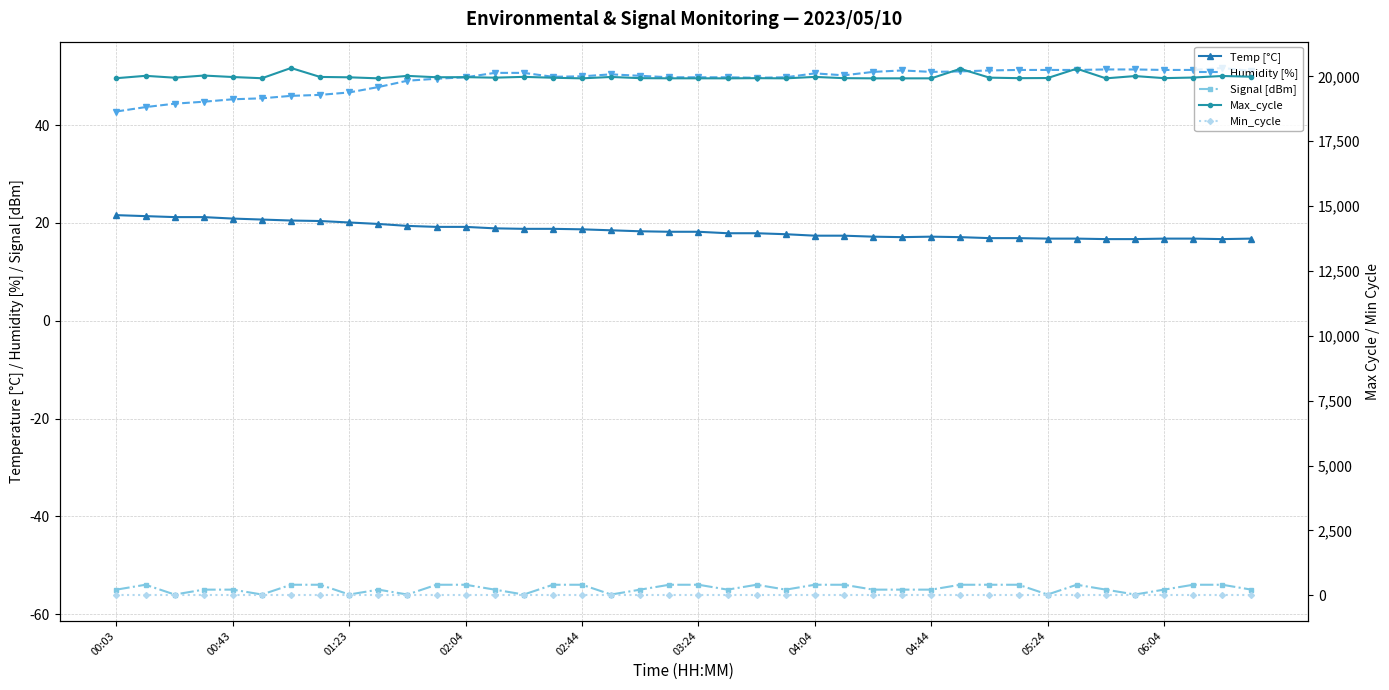

What is the average value of the Max_cycle series?

19980.8